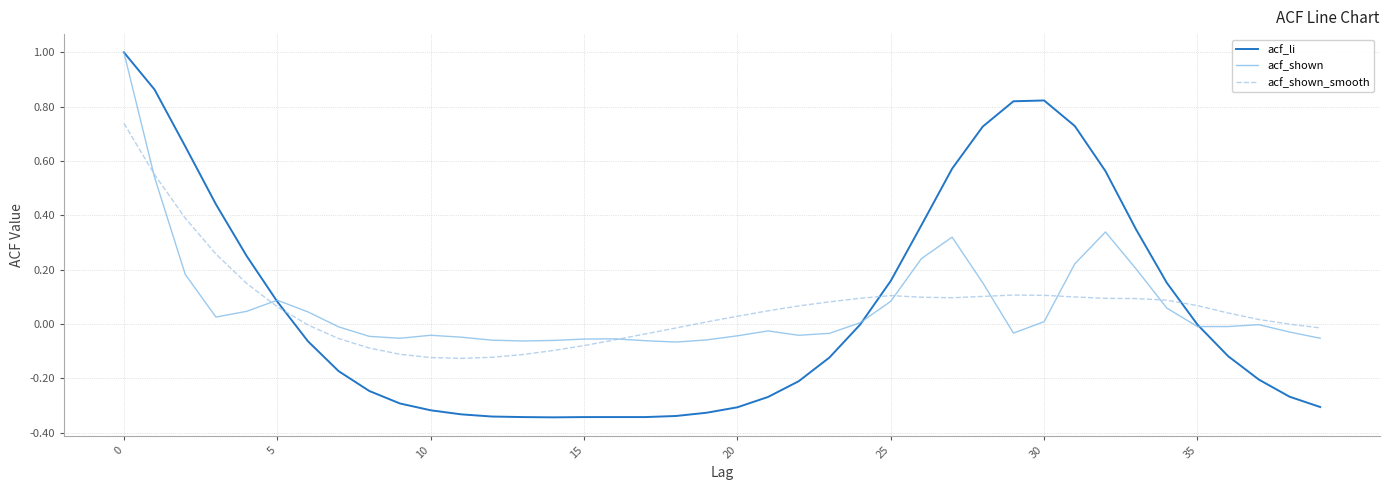

Count the number of data series in this chart.

3